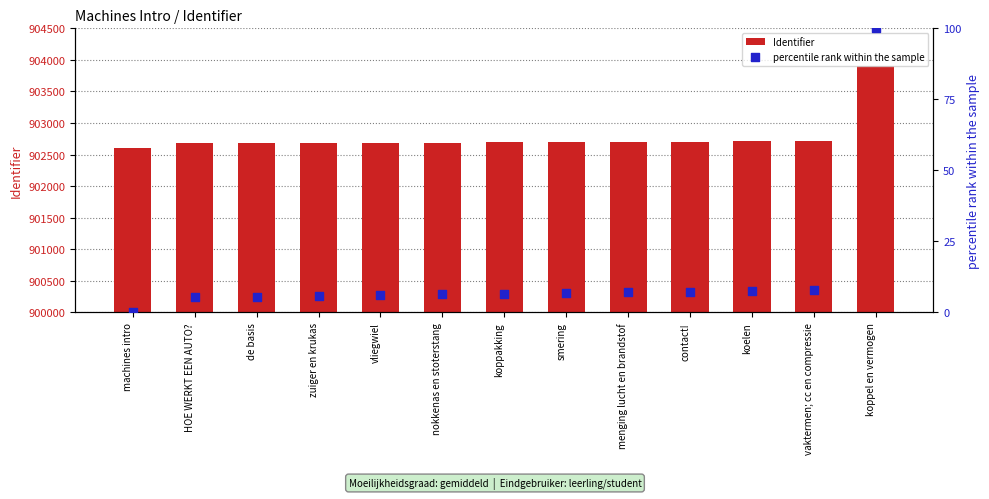

What are all the series names shown in the legend?

Identifier, percentile rank within the sample